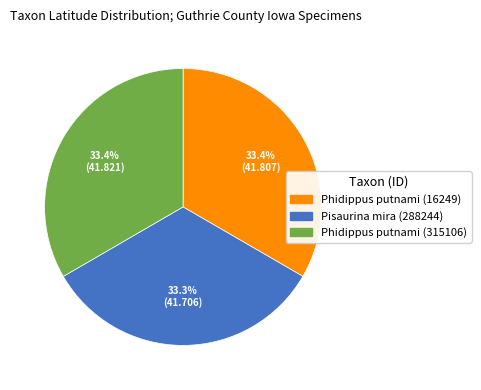

Approximately how many times larger is the value at Pisaurina mira (288244) compared to Phidippus putnami (16249)?

1.0